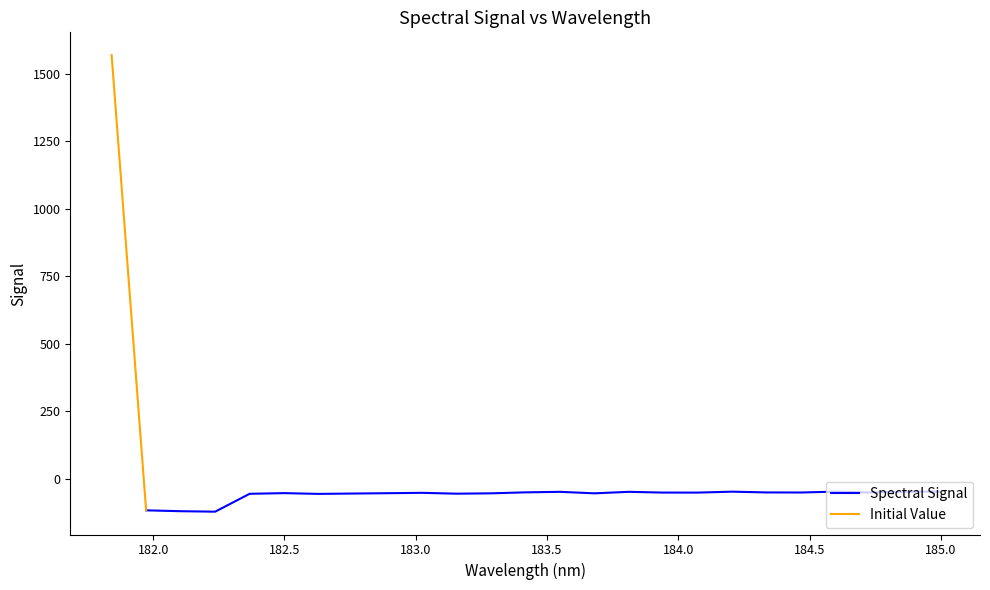

How many interior local peaks (higher than both neighbors) does the data have?

6